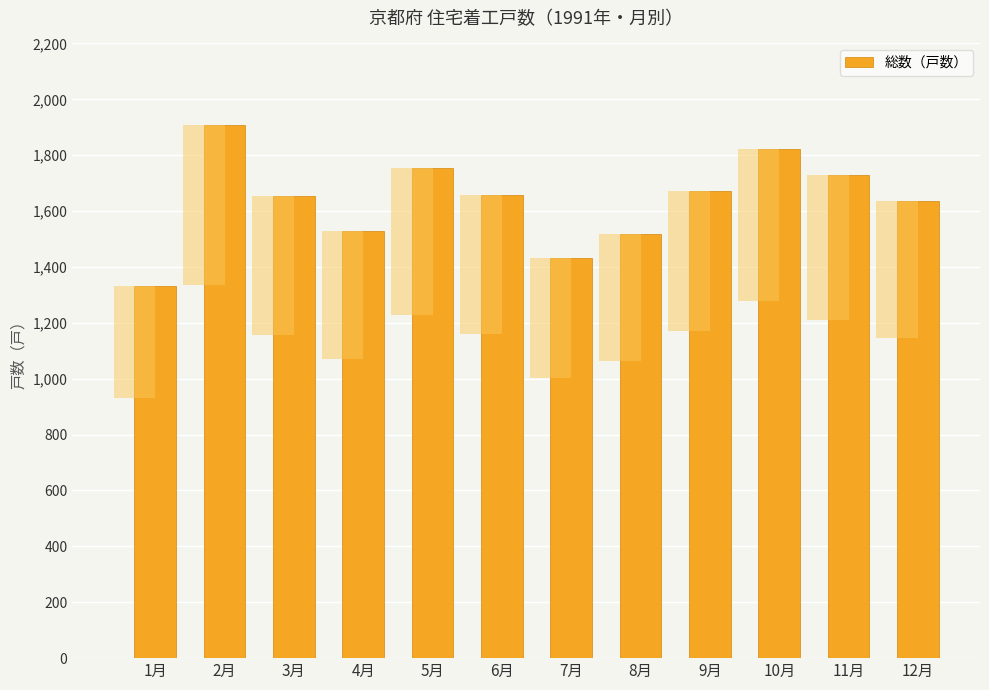

Does the chart contain any negative values?

No